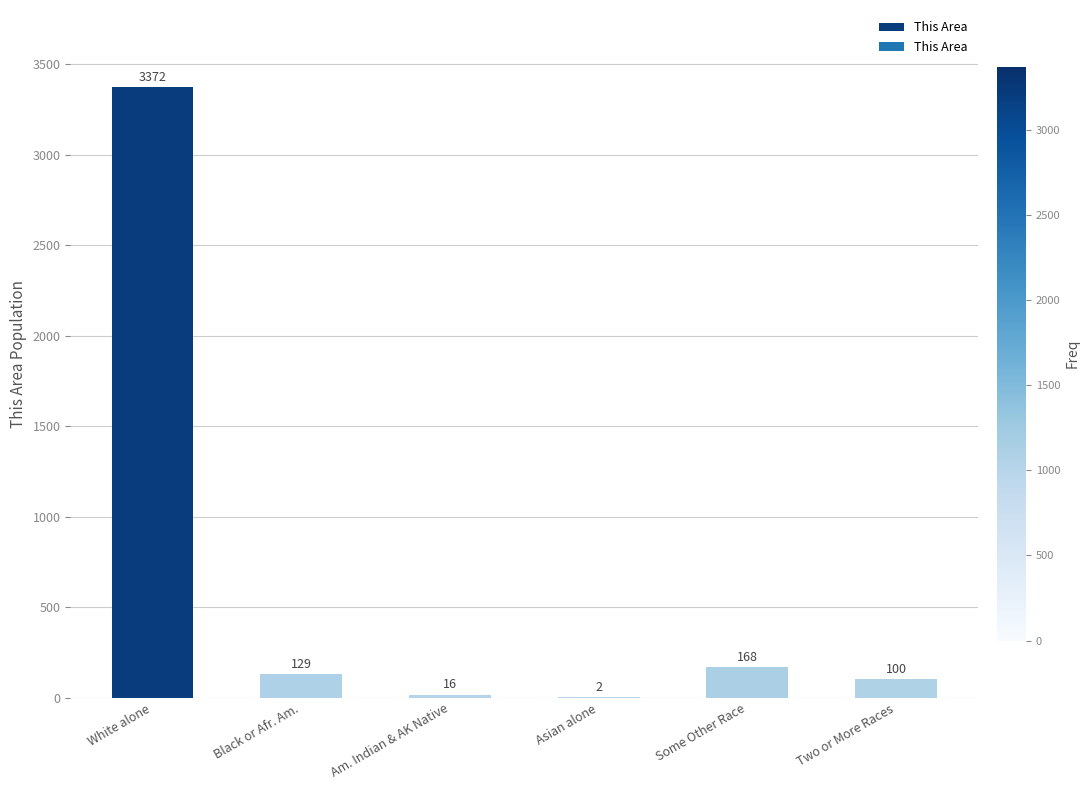

What is the change in value from Black or Afr. Am. to Two or More Races?

-29